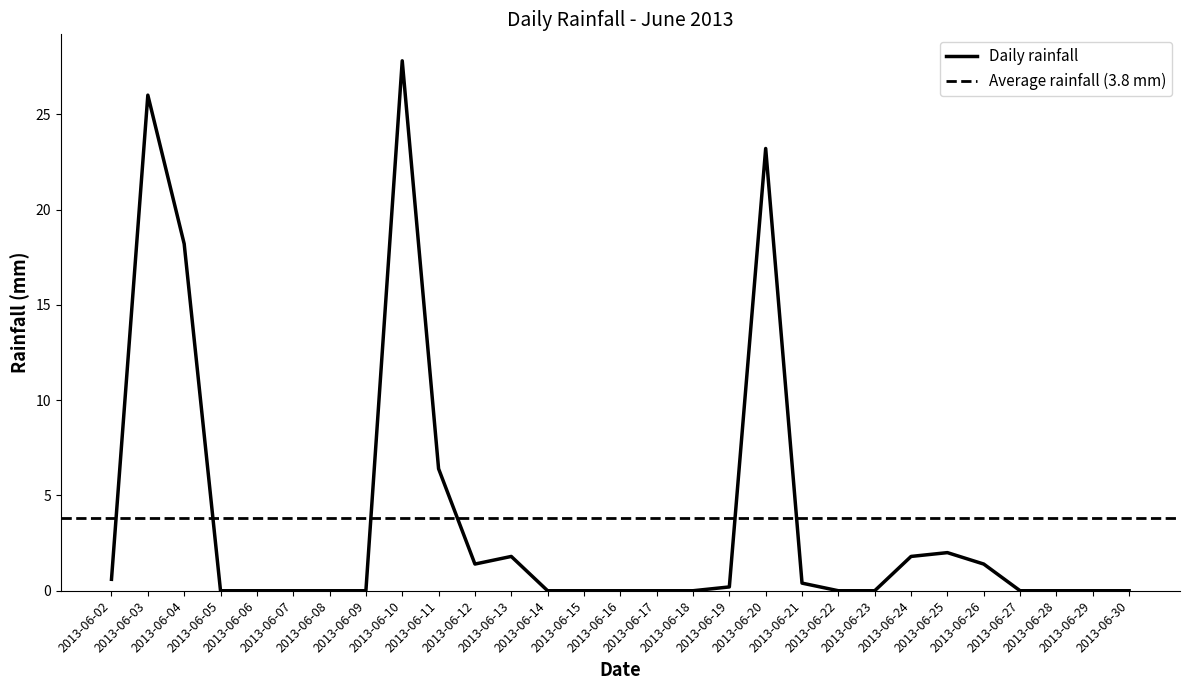

List the labels in order of value, largest first.

2013-06-10, 2013-06-03, 2013-06-20, 2013-06-04, 2013-06-11, 2013-06-25, 2013-06-13, 2013-06-24, 2013-06-12, 2013-06-26, 2013-06-02, 2013-06-21, 2013-06-19, 2013-06-05, 2013-06-06, 2013-06-07, 2013-06-08, 2013-06-09, 2013-06-14, 2013-06-15, 2013-06-16, 2013-06-17, 2013-06-18, 2013-06-22, 2013-06-23, 2013-06-27, 2013-06-28, 2013-06-29, 2013-06-30